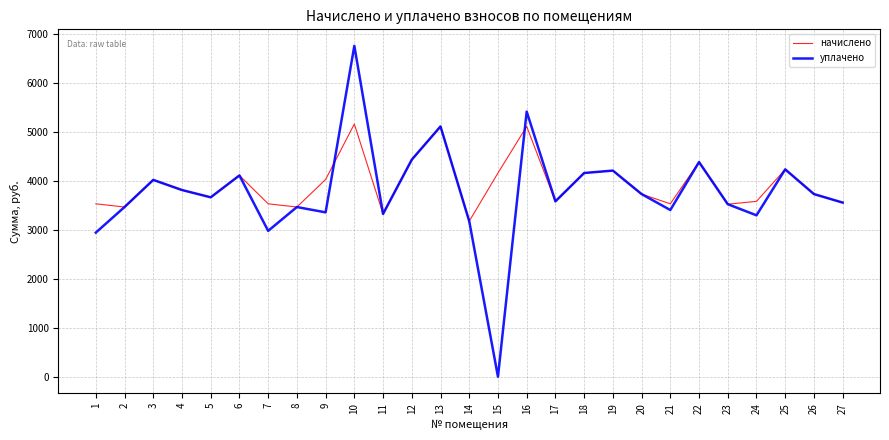

Rank the series by their average value, from lowest to highest.

уплачено, начислено